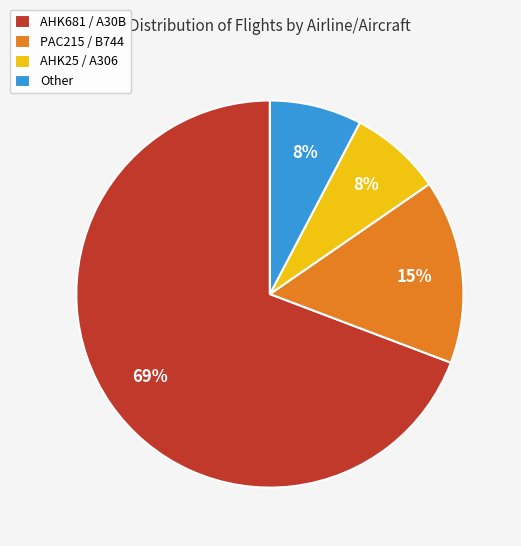

Does PAC215 / B744 represent more than half of the total?

No